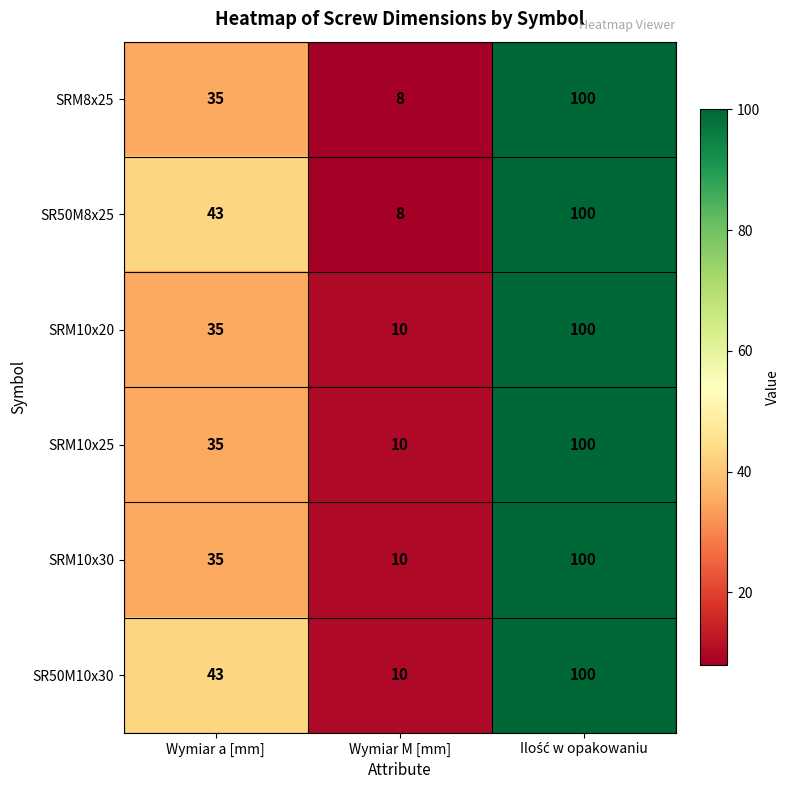

The value of SRM10x30 at Wymiar M [mm] is 10. True or false?

True